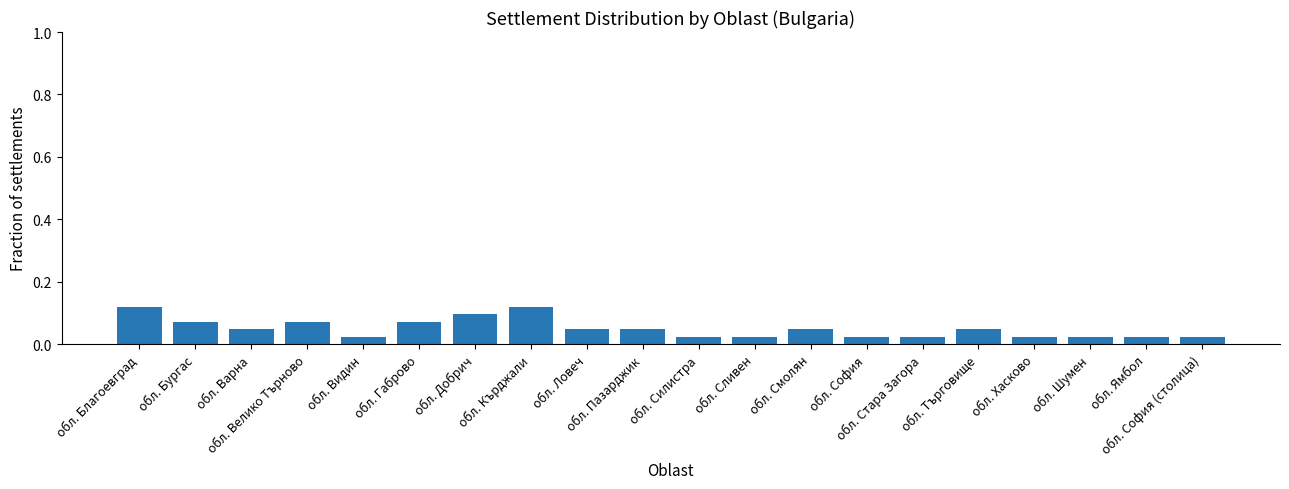

What is the sum of all values?

1.0